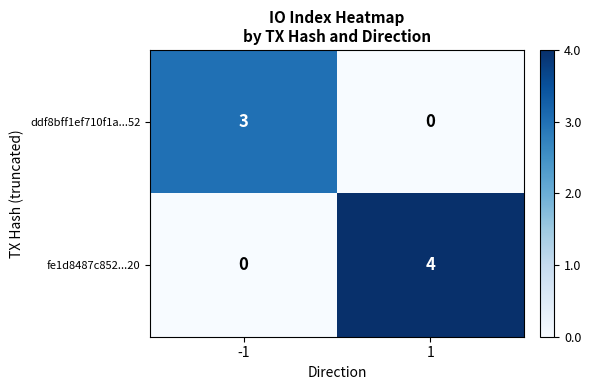

What is the difference between the ddf8bff1ef710f1a...52 values at -1 and 1?

3